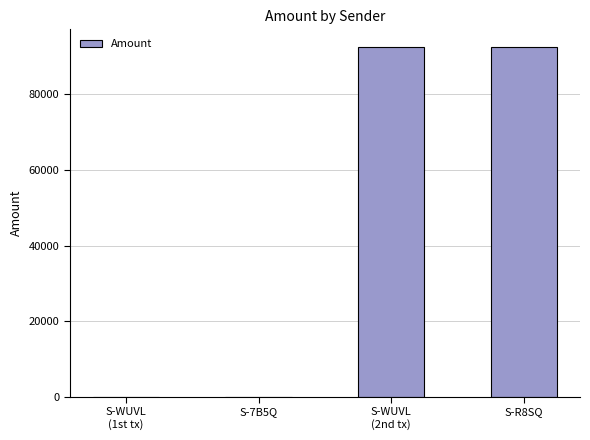

What is the maximum value shown in the chart?

92559.0